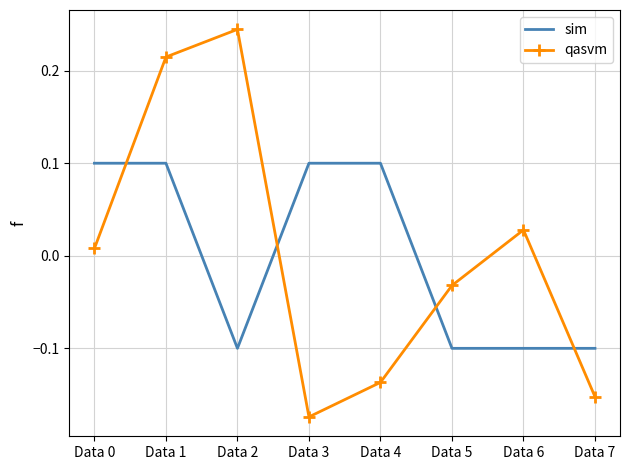

True or false: sim and qasvm intersect in this chart.

True